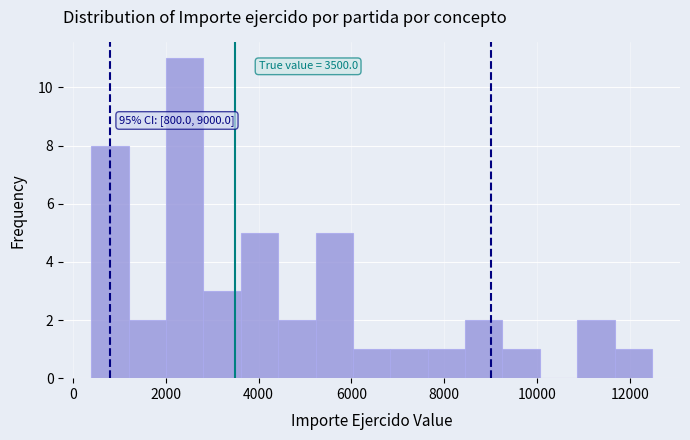

Which range on the x-axis has the tallest bar?

2000 to 2800